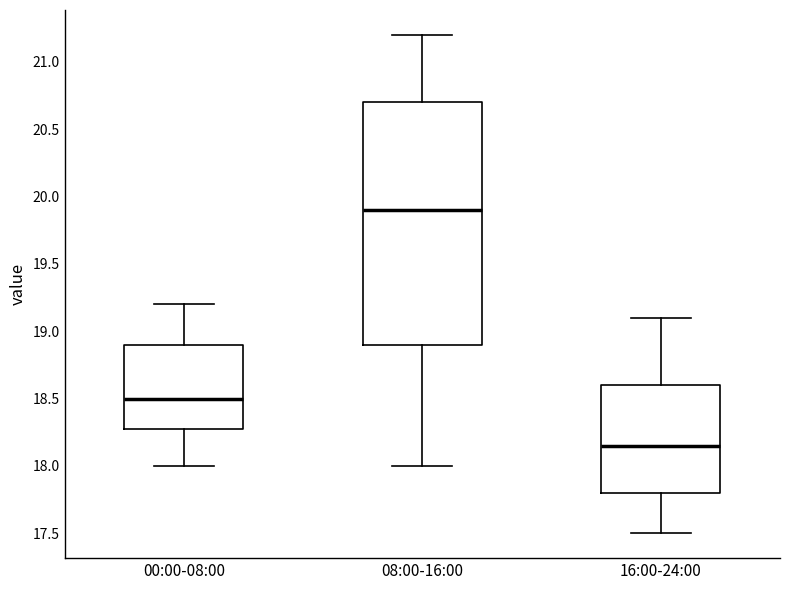

Reading left to right, transcribe this box plot: for each box, give where its median line is, the range the box spans, and where its two whiskers end, as read against the y-axis. The values are not printed on the chart, so give them approximately, as read against the axis.

00:00-08:00: median 18.50, box 18.30 to 18.90, whiskers 18.00 to 19.20
08:00-16:00: median 19.90, box 18.90 to 20.70, whiskers 18.00 to 21.20
16:00-24:00: median 18.15, box 17.80 to 18.60, whiskers 17.50 to 19.10